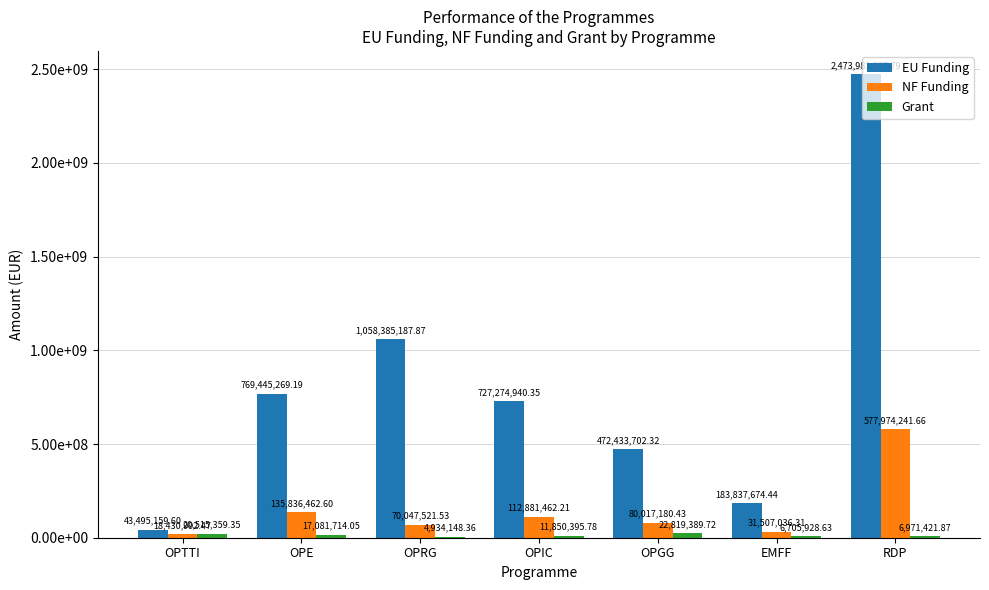

Where is Grant nearest to the value 13876769?

OPIC